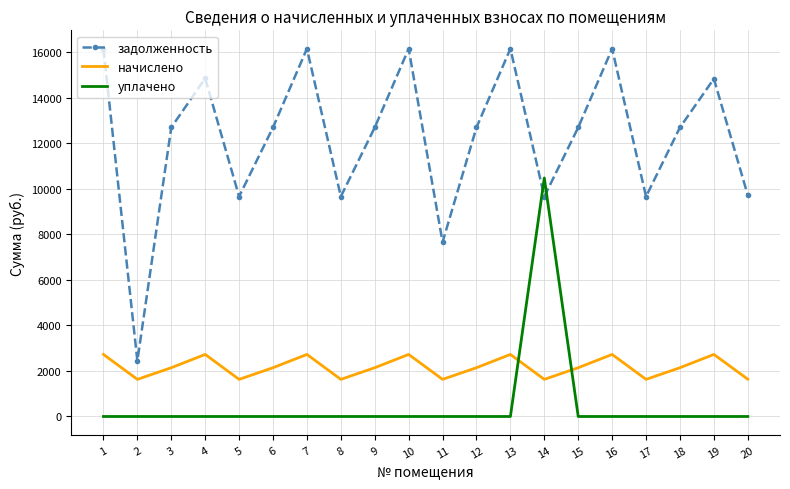

Which series has the largest total across all categories?

задолженность